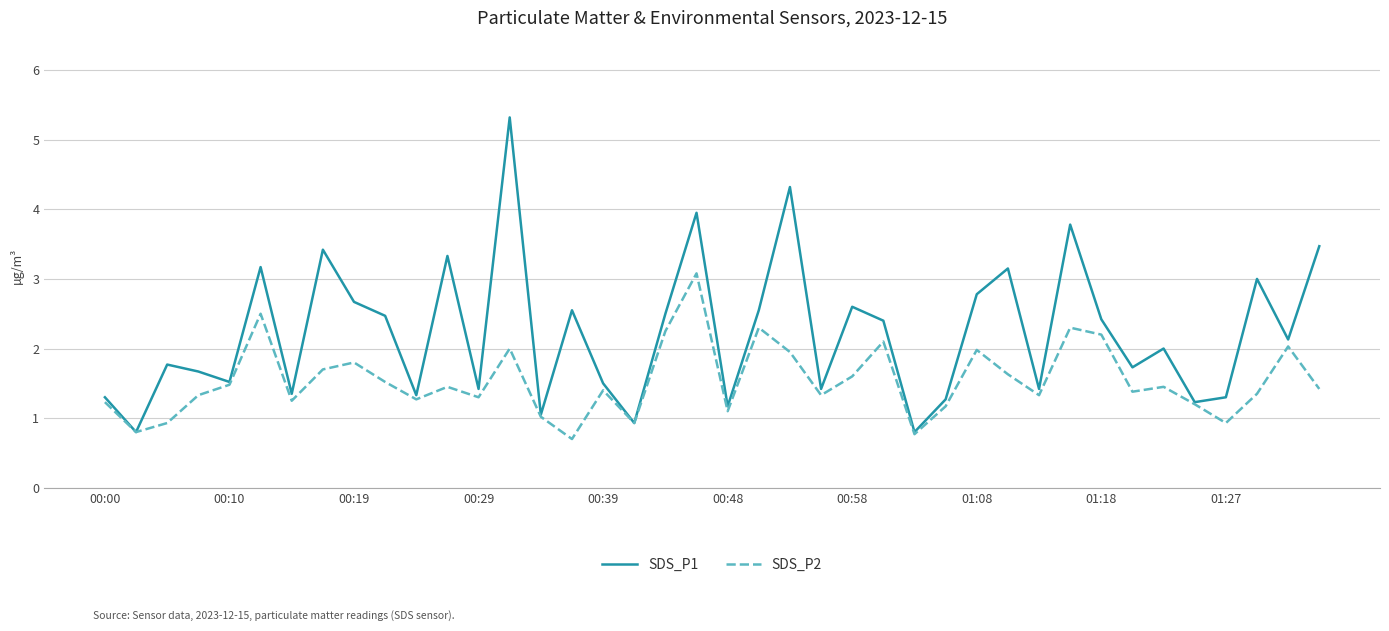

Which series has the largest total across all categories?

SDS_P1